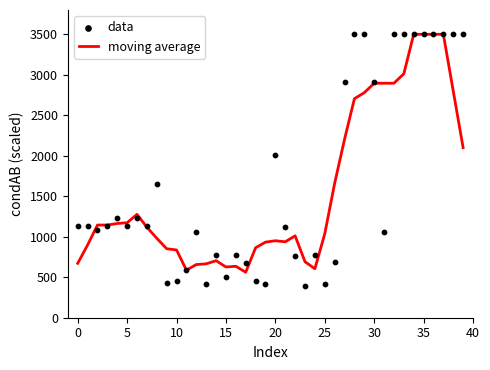

Which series has the largest total across all categories?

data